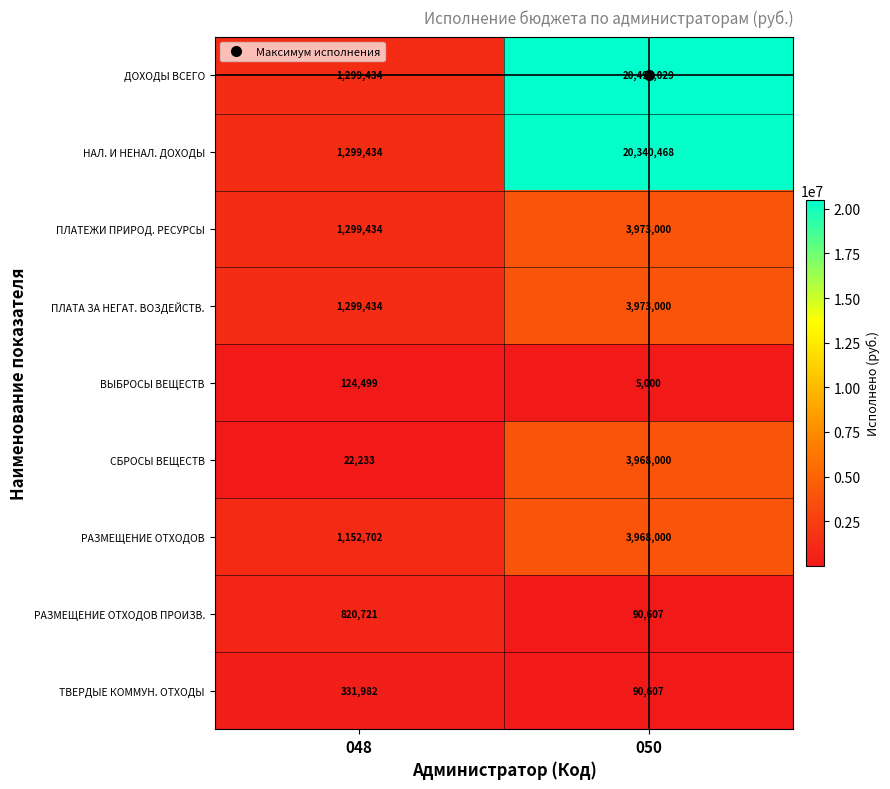

Which series has the widest spread of values?

ДОХОДЫ ВСЕГО